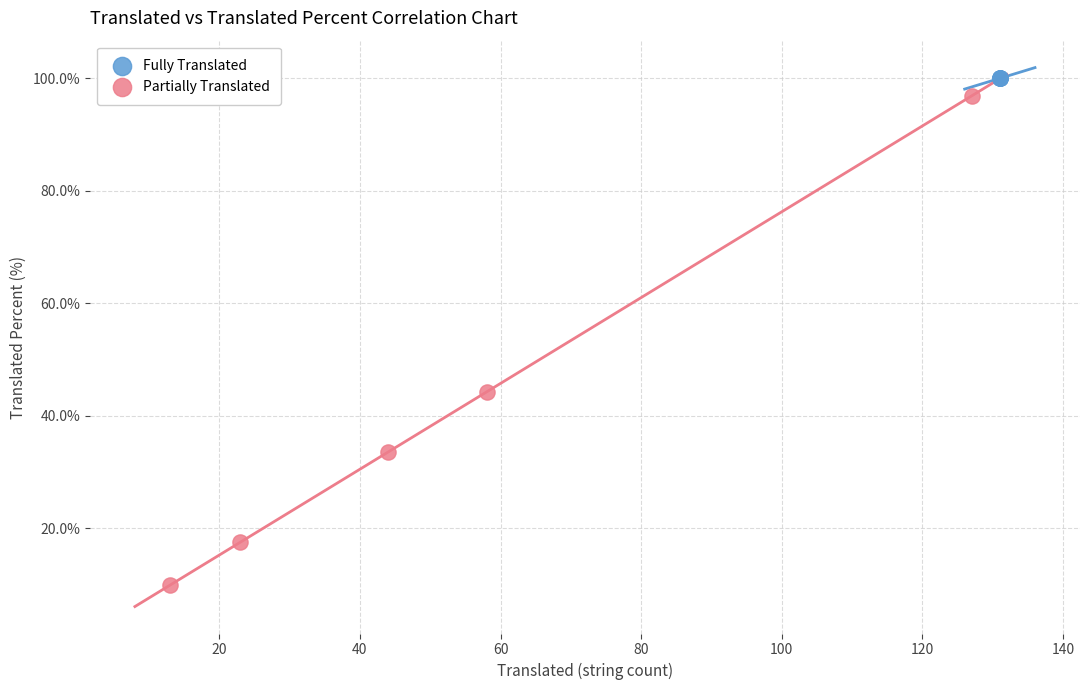

Which series contains the lowest Y value?

Partially Translated